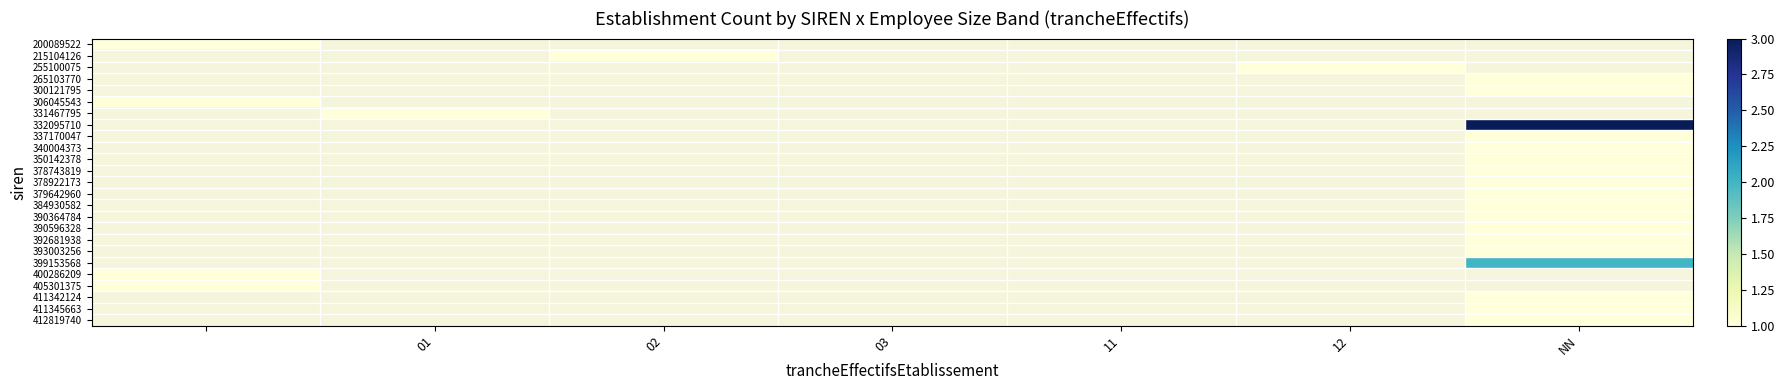

Rank the series at 03 from lowest to highest value.

200089522, 215104126, 255100075, 265103770, 300121795, 306045543, 331467795, 332095710, 337170047, 340004373, 350142378, 378743819, 378922173, 379642960, 384930582, 390364784, 390596328, 392681938, 393003256, 399153568, 400286209, 405301375, 411342124, 411345663, 412819740